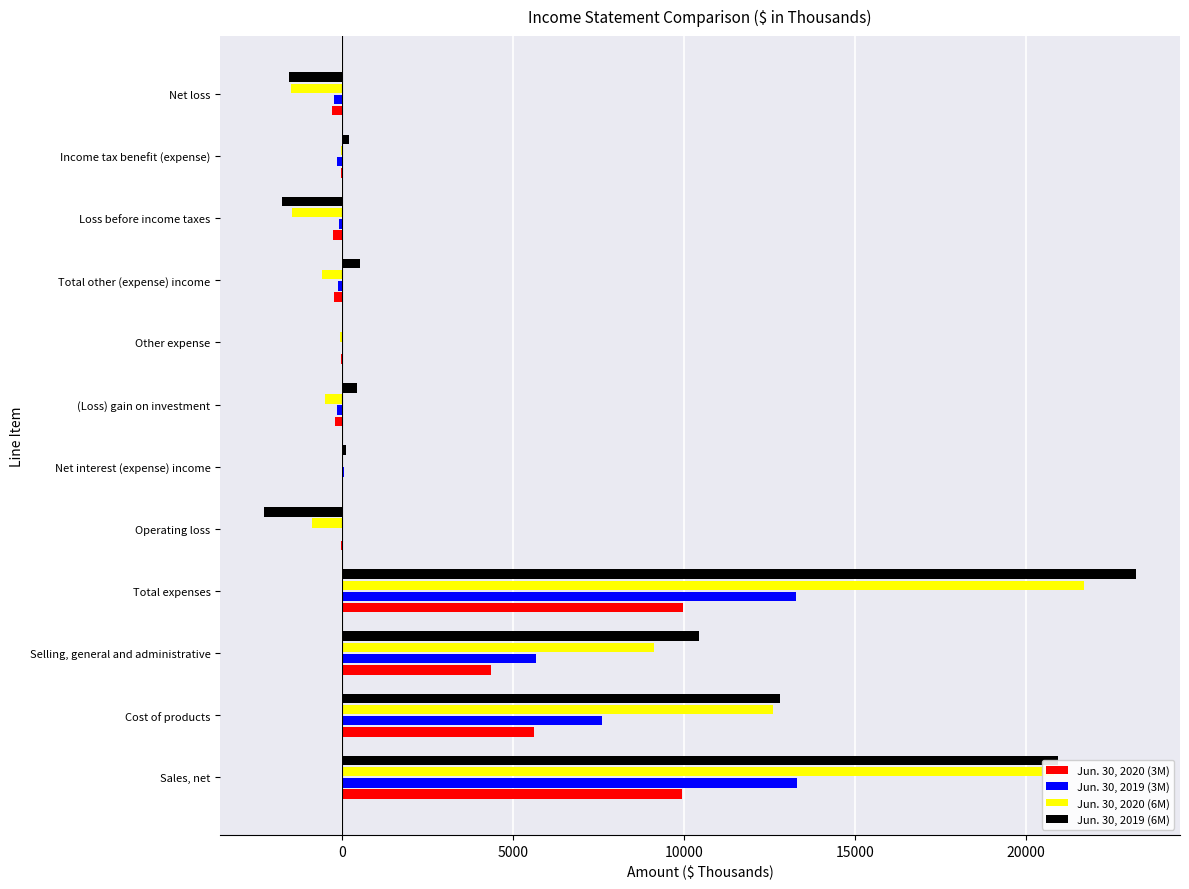

What is the greatest value displayed?

23236